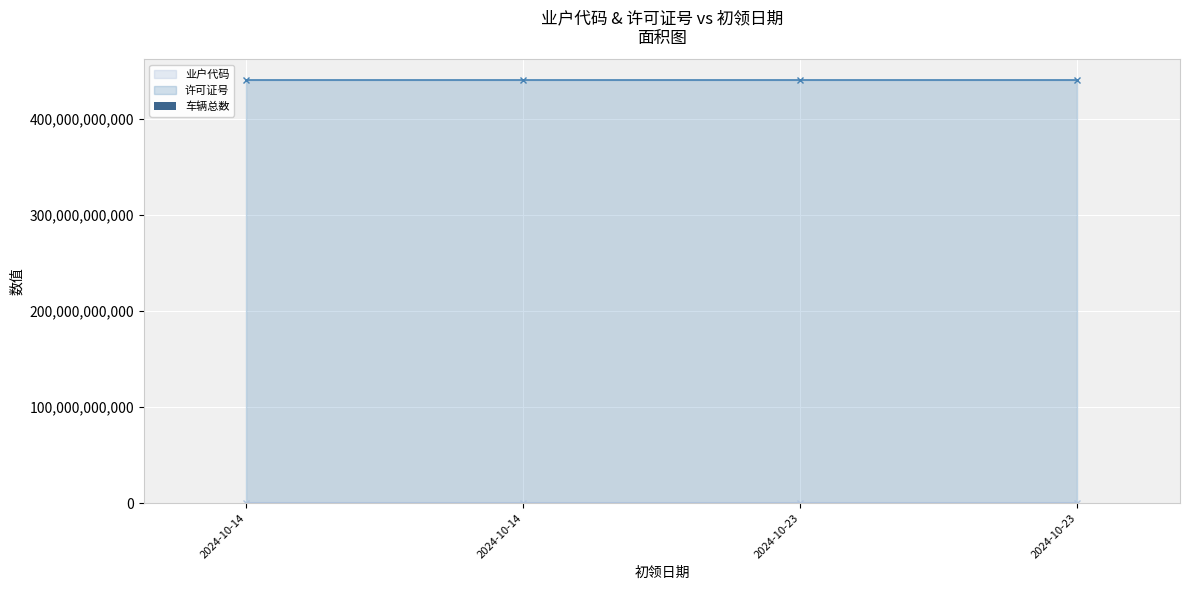

Reading left to right, list all the values displayed in this chart.

业户代码: 100026997	100026998	100027166	100027164
许可证号: 440100150061	440100150062	440100150078	440100150076
车辆总数: 0	0	0	0